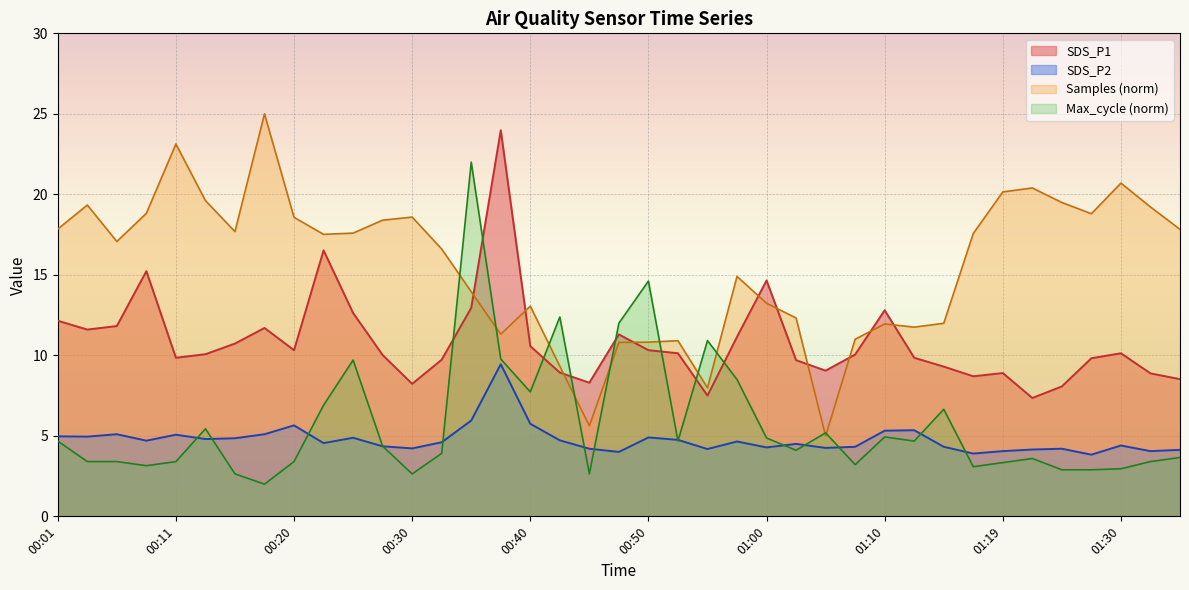

At 00:47, list the series in order from largest to smallest.

SDS_P1, SDS_P2